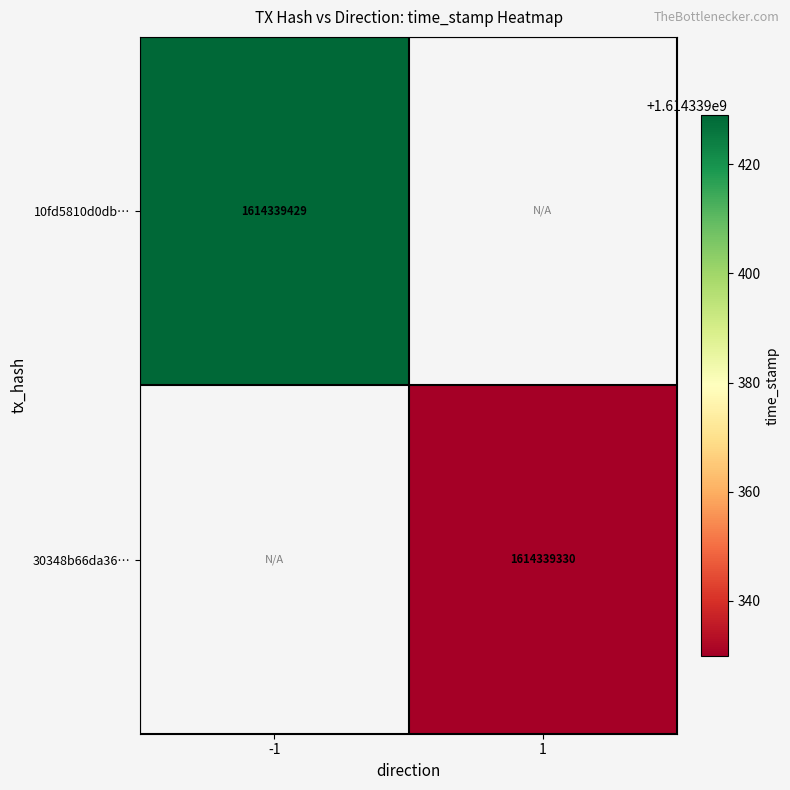

What is the sum of the 30348b66da3694549c1f0da5fb5323b117bc3ab values at 1 and -1?

1614339330